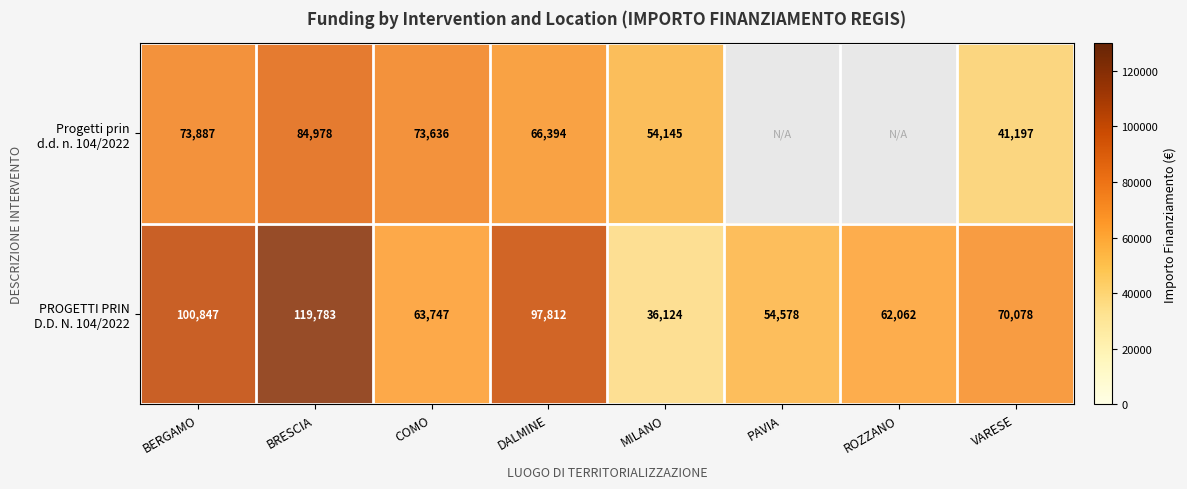

What is the sum of the PROGETTI PRIN D.D. N. 104/2022 values at DALMINE and COMO?

161559.5